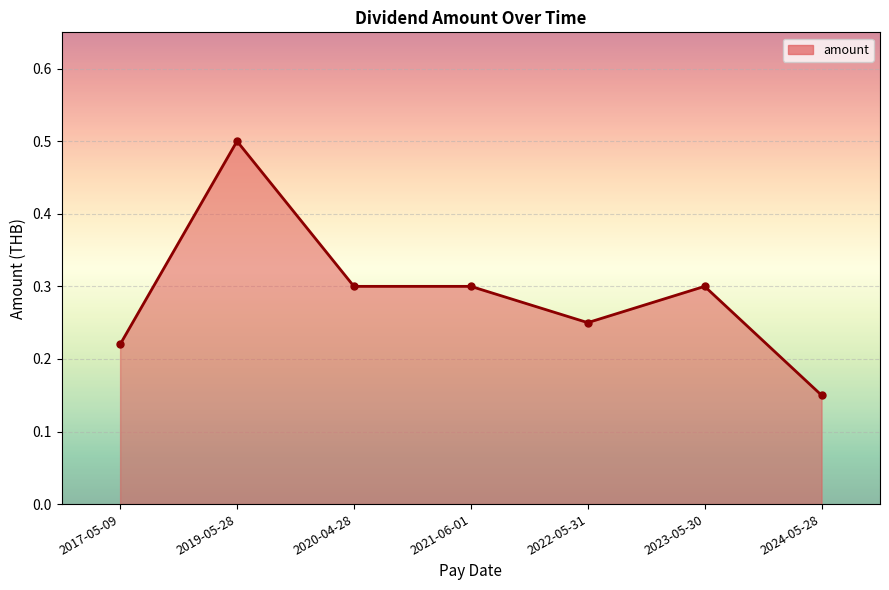

What is the label of the 4th point from the right?

2021-06-01